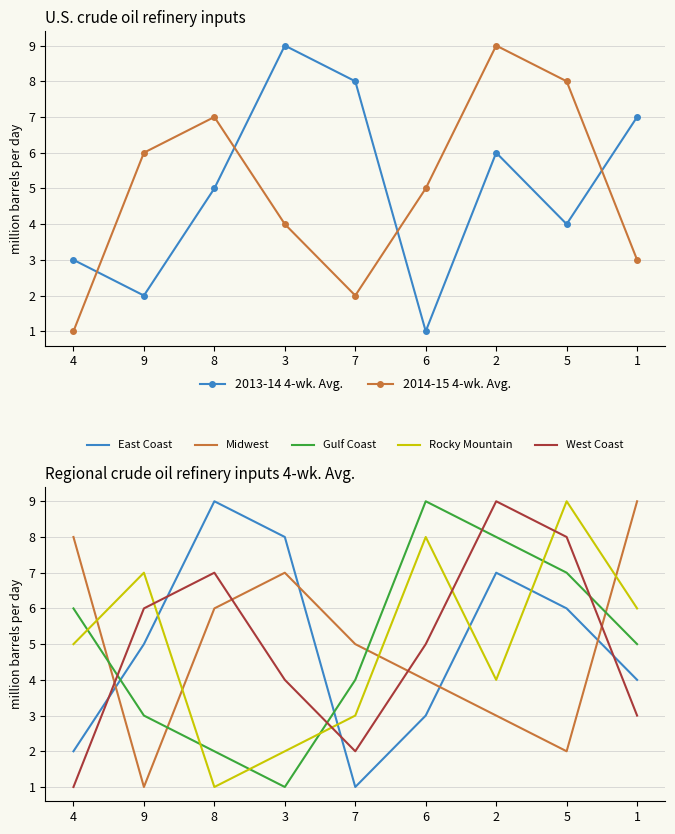

Count the col_7 values in the range 3 to 7.

5